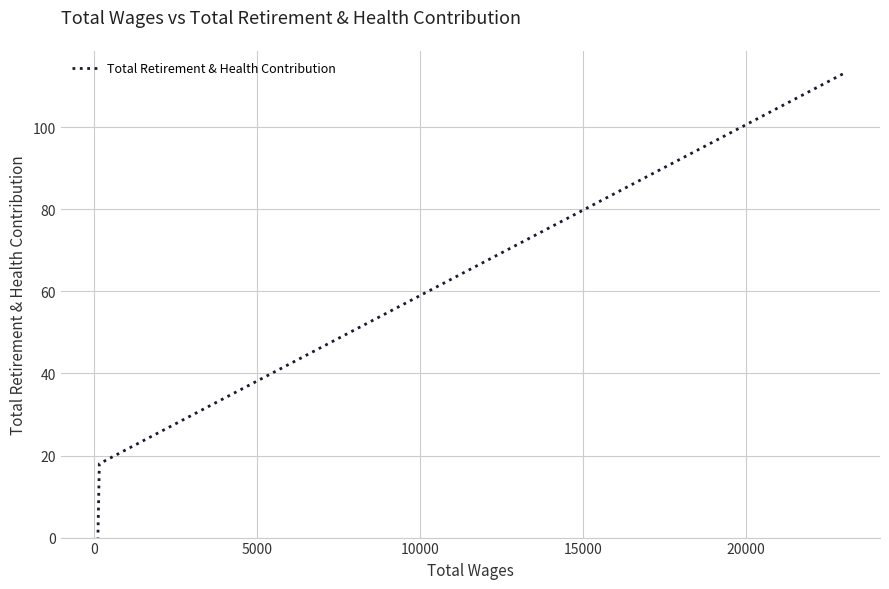

What is the difference between the second highest and minimum values?

18